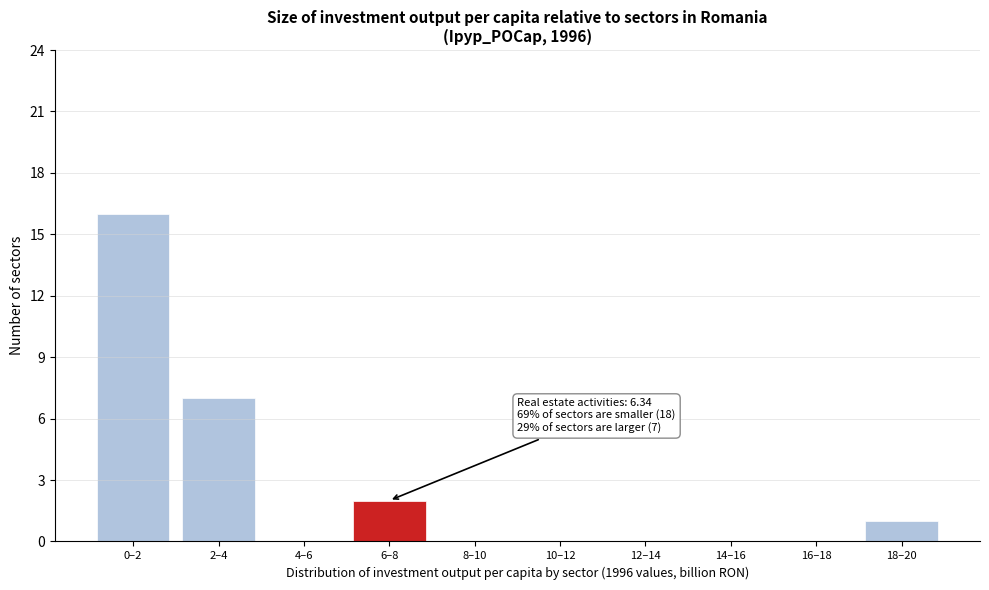

Is it true that the value at 18–20 is 1?

True